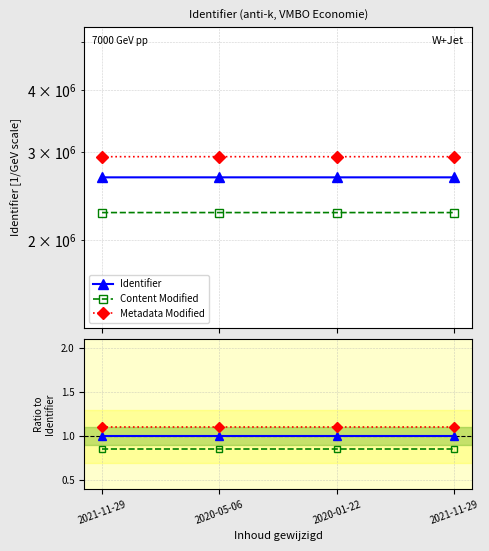

What is the label of the 3rd point from the left?

2020-01-22